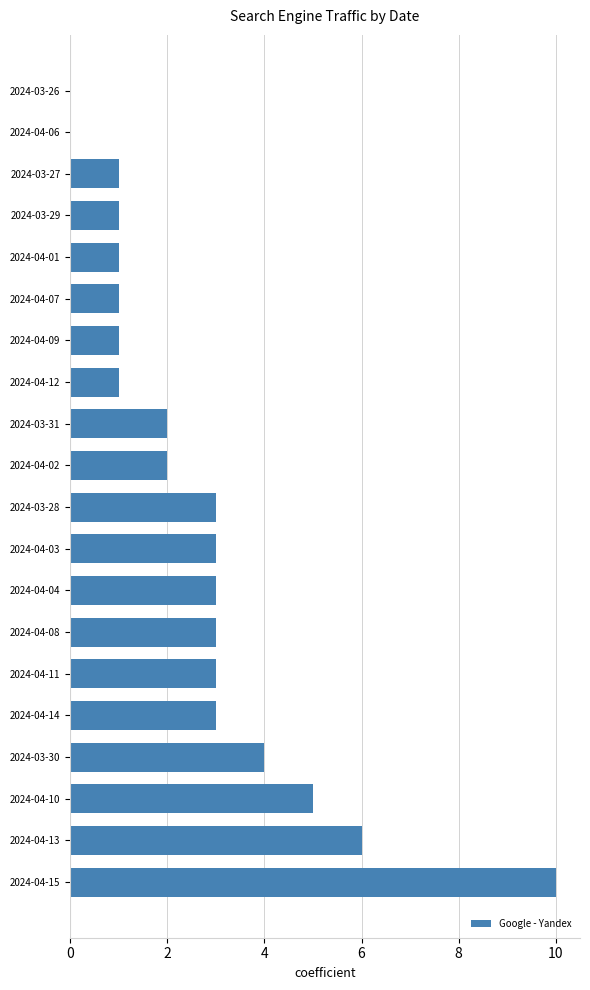

Which has a higher value, 2024-04-12 or 2024-03-28?

2024-03-28